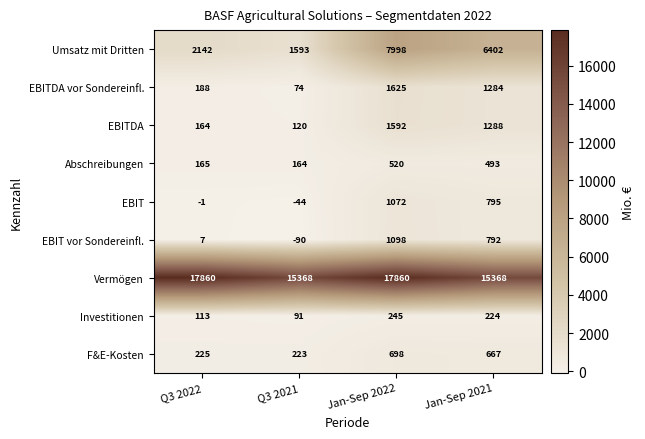

Read the EBIT value at Jan-Sep 2021.

795